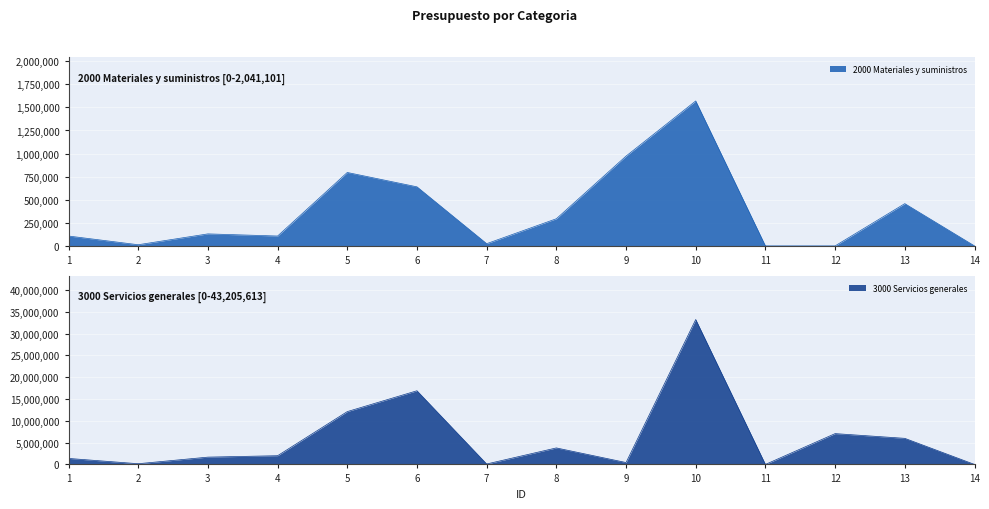

Which series has the largest range (max minus min)?

3000 Servicios generales